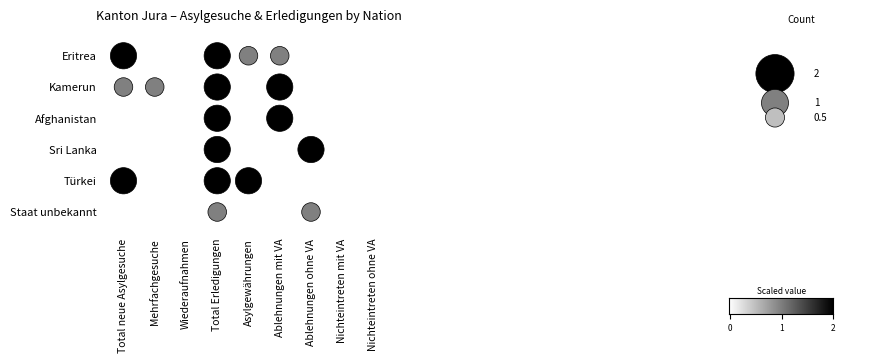

Is the value of Staat unbekannt at 1 greater than the value of Türkei at 4?

No